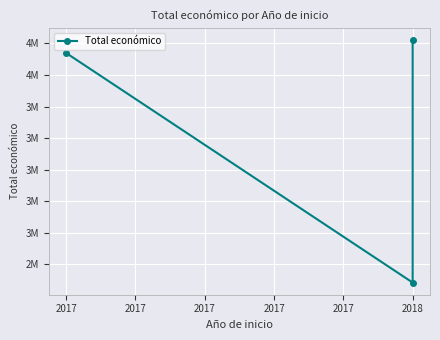

What is the sum of the values at 2018 and 2018?

6907899